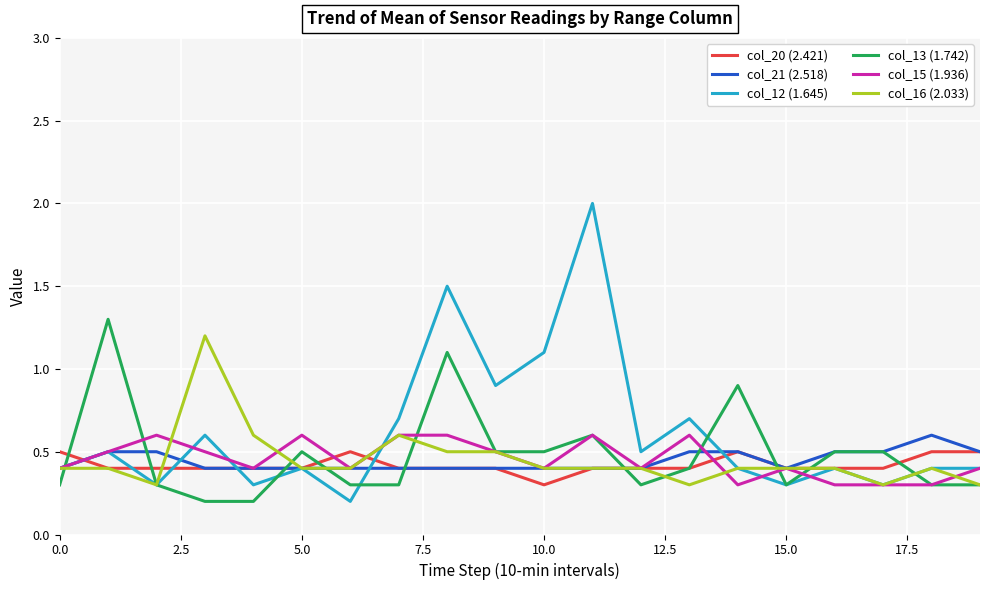

Which series has the largest range (max minus min)?

col_12 (1.645)